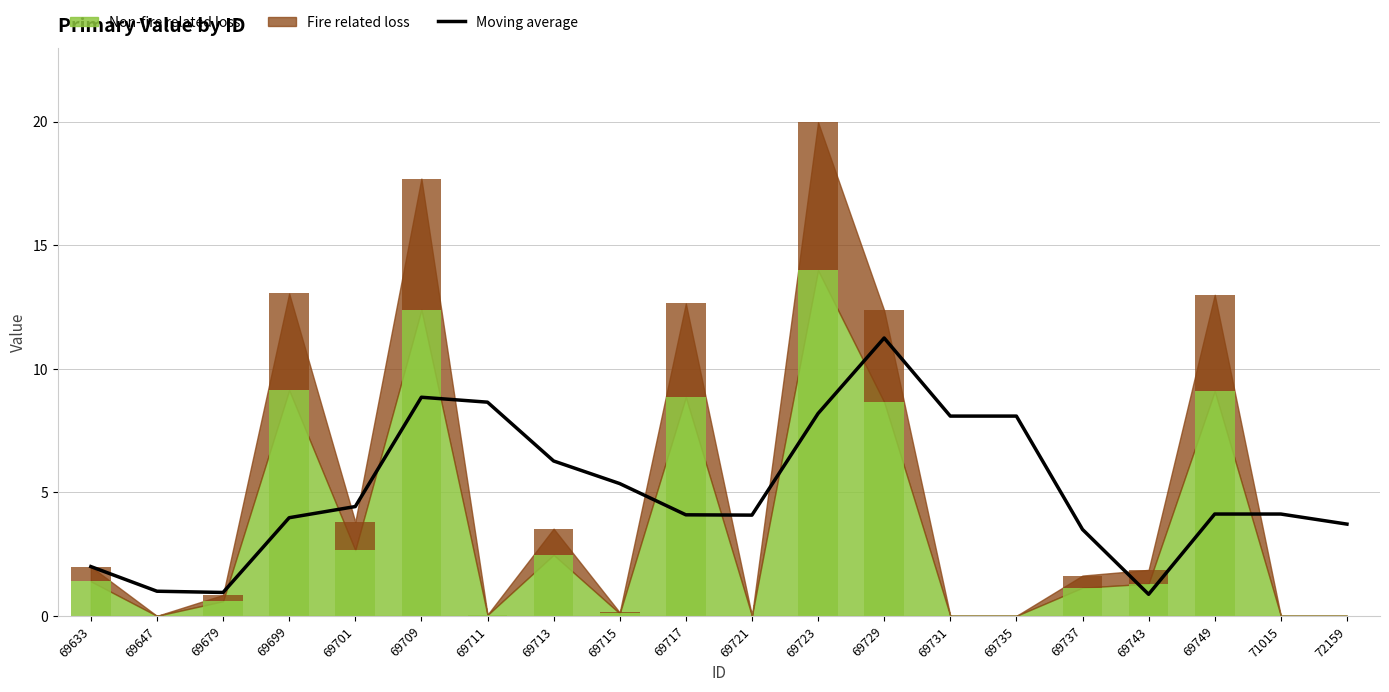

What is the value of the 20th bar from the left?

3.7